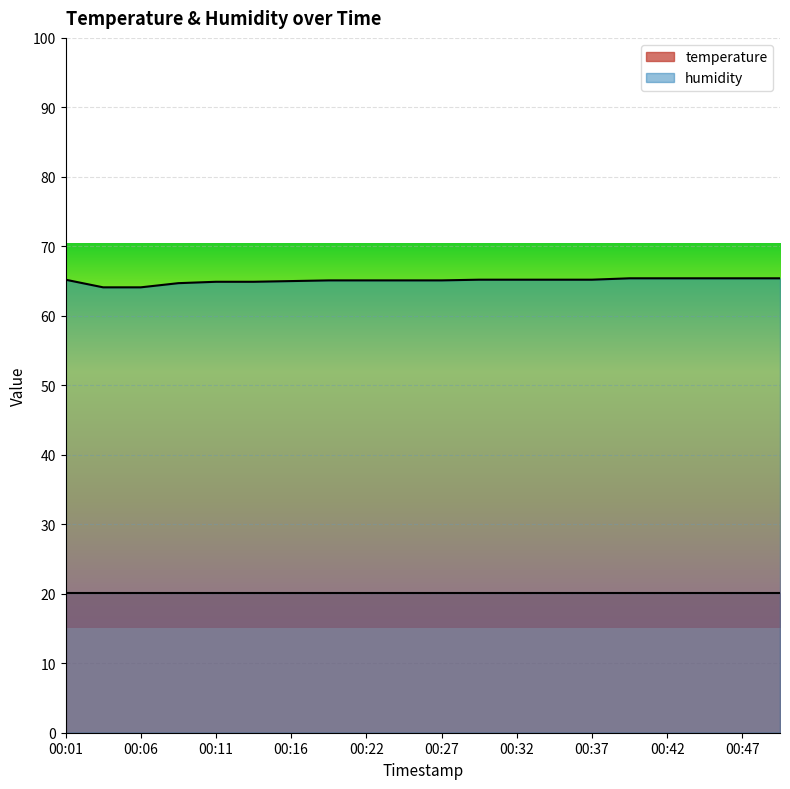

Which label corresponds to the largest value in the chart?

00:39